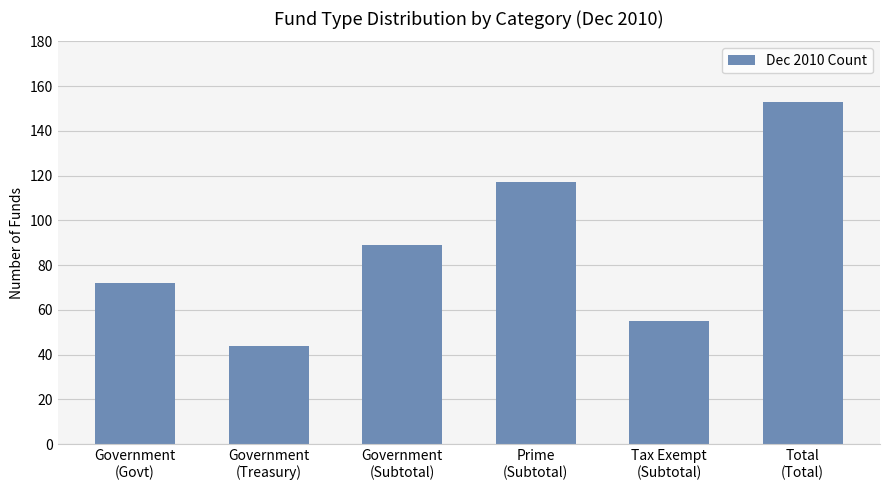

List the labels in order of value, largest first.

Total
(Total), Prime
(Subtotal), Government
(Subtotal), Government
(Govt), Tax Exempt
(Subtotal), Government
(Treasury)